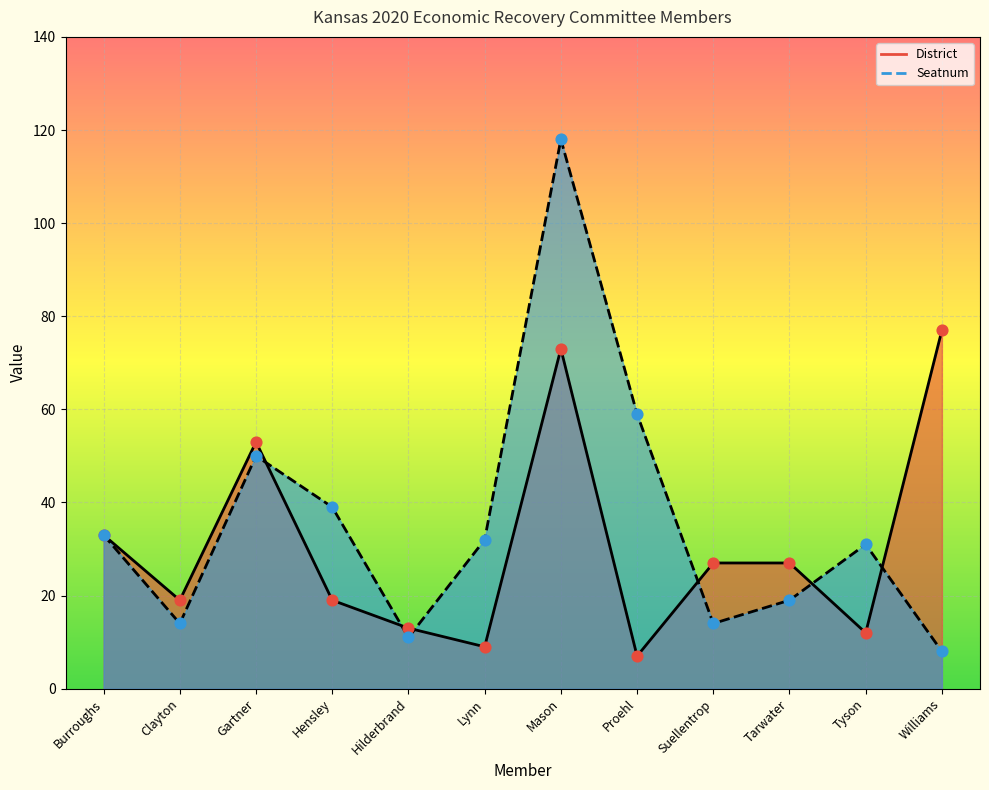

Which series contains the highest Y value?

Seatnum